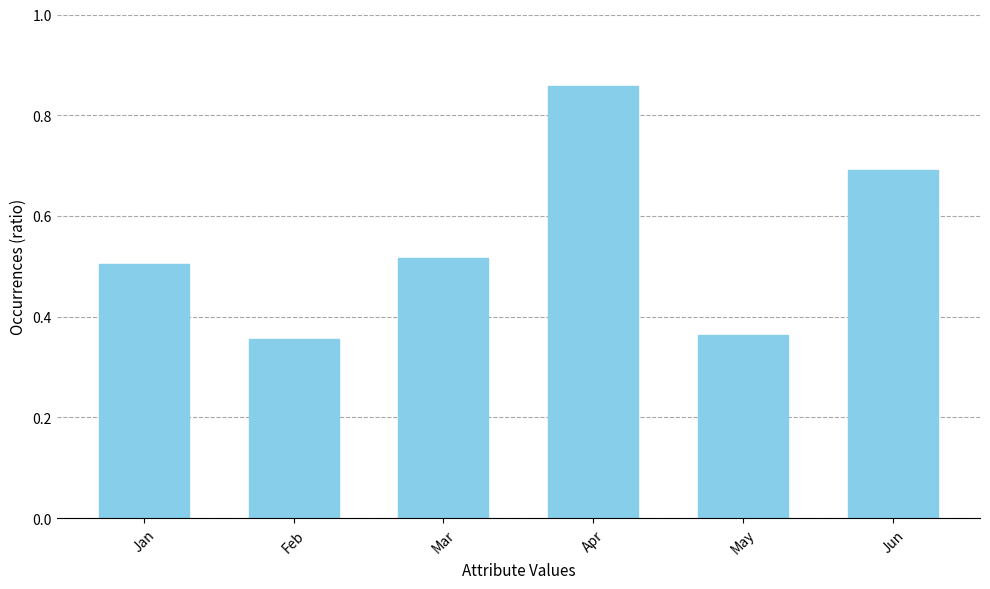

Is it true that the value at Apr is 0.4?

False